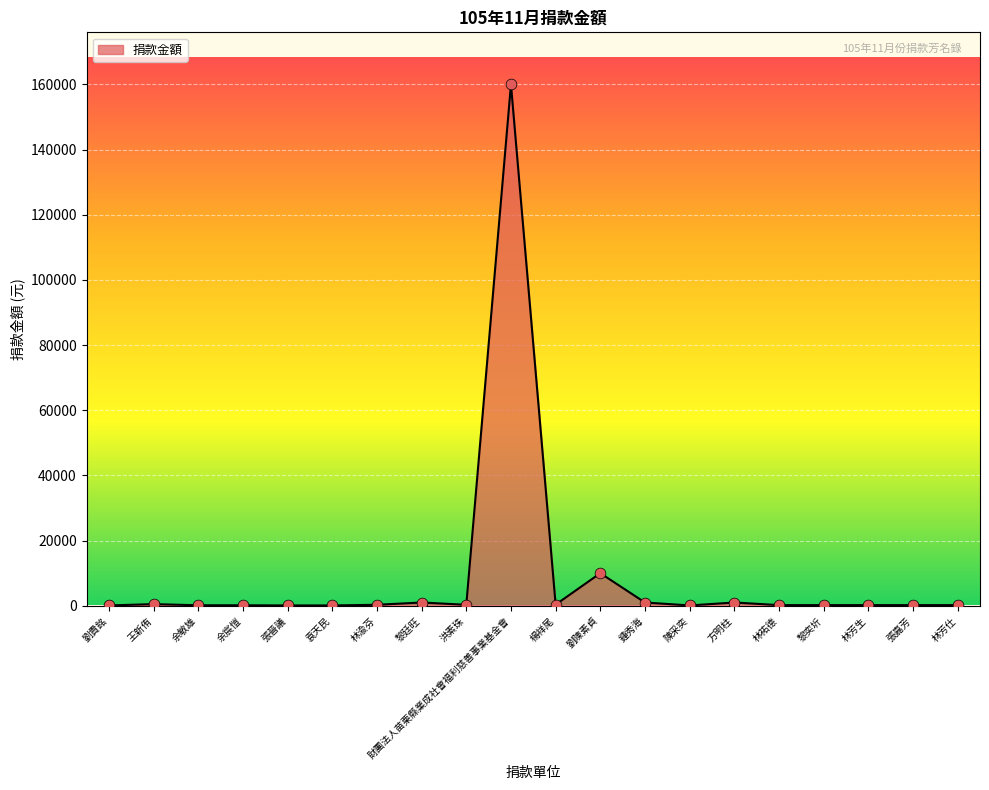

What is the change in value from 劉貴銘 to 張嘉芳?

+100